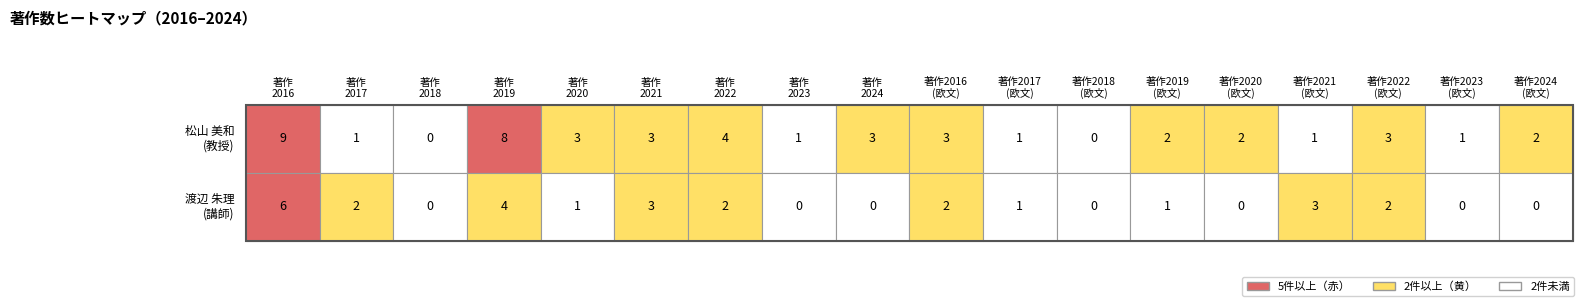

What is the difference between the highest and lowest values at 1?

6